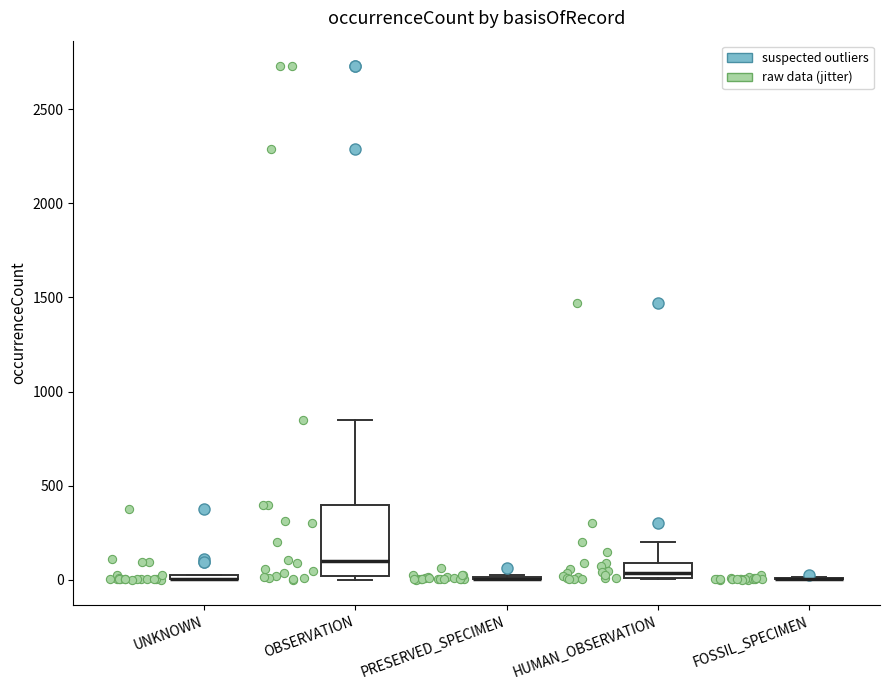

Which box is the tallest, from its lower edge to its upper edge?

OBSERVATION